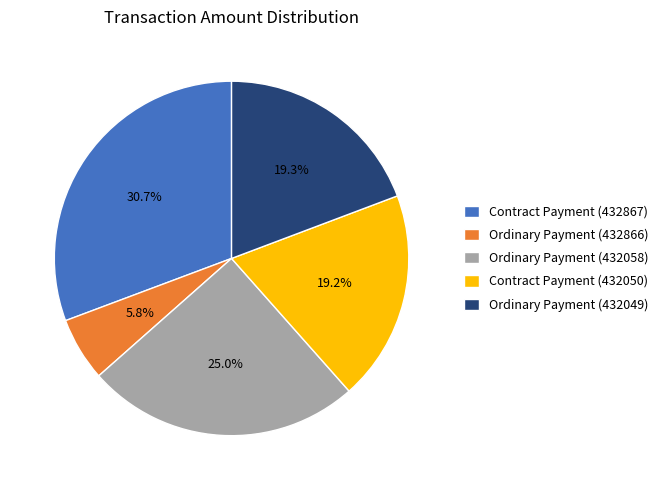

Does Ordinary Payment (432049) account for over 50% of the chart?

No